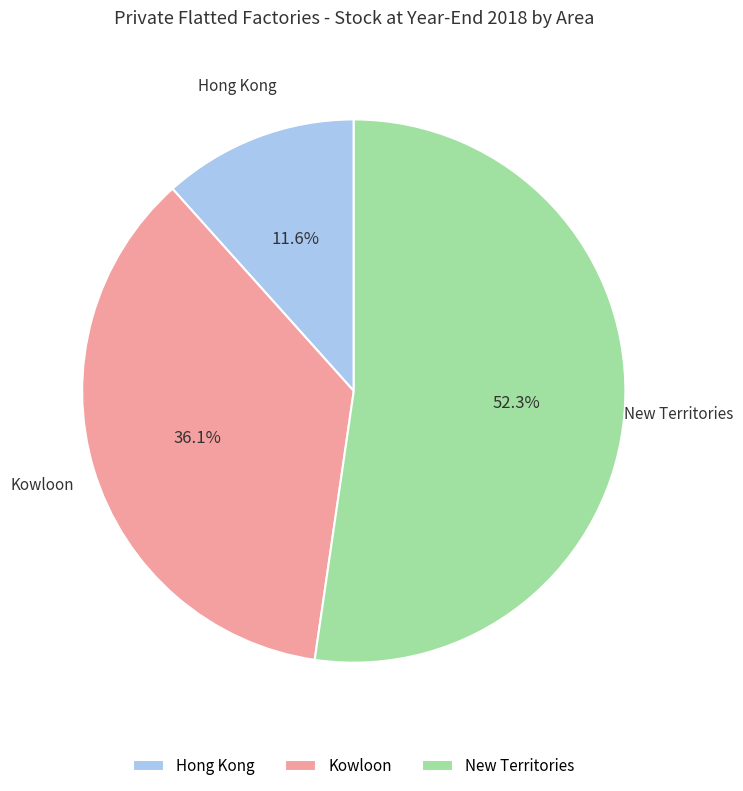

Count the number of slices in the pie.

3